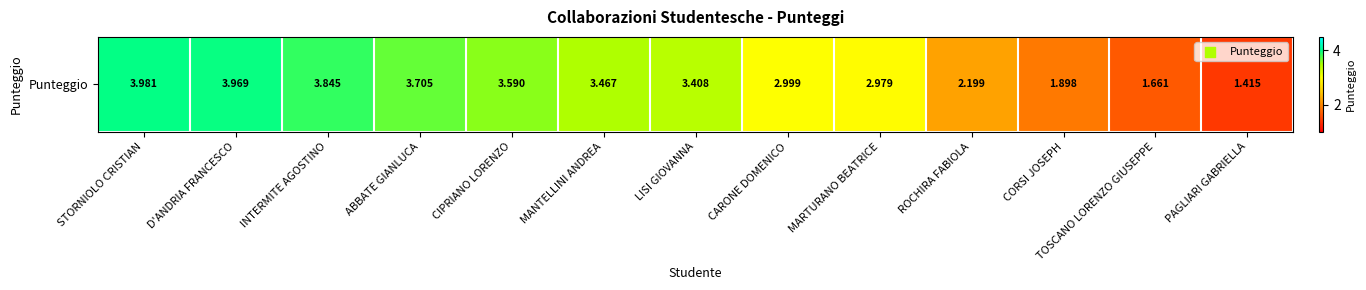

Which category has the lowest value across all series?

PAGLIARI GABRIELLA